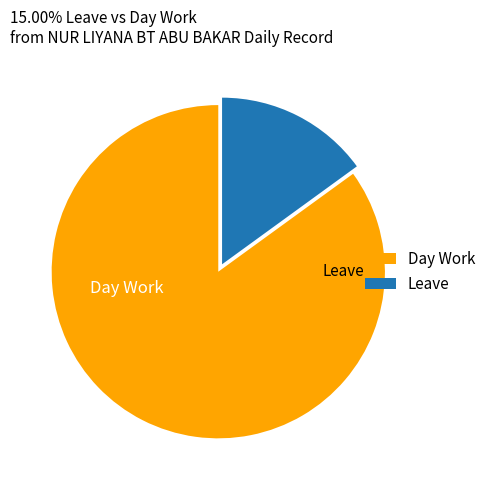

The Day Work slice represents 71% of the pie. True or false?

False